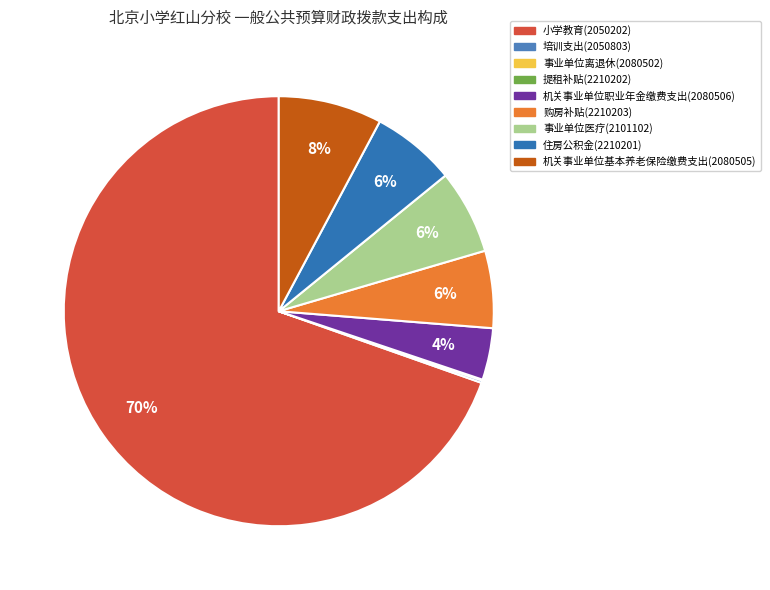

To the nearest percent, what is the difference between the largest and smallest slice percentages?

70%